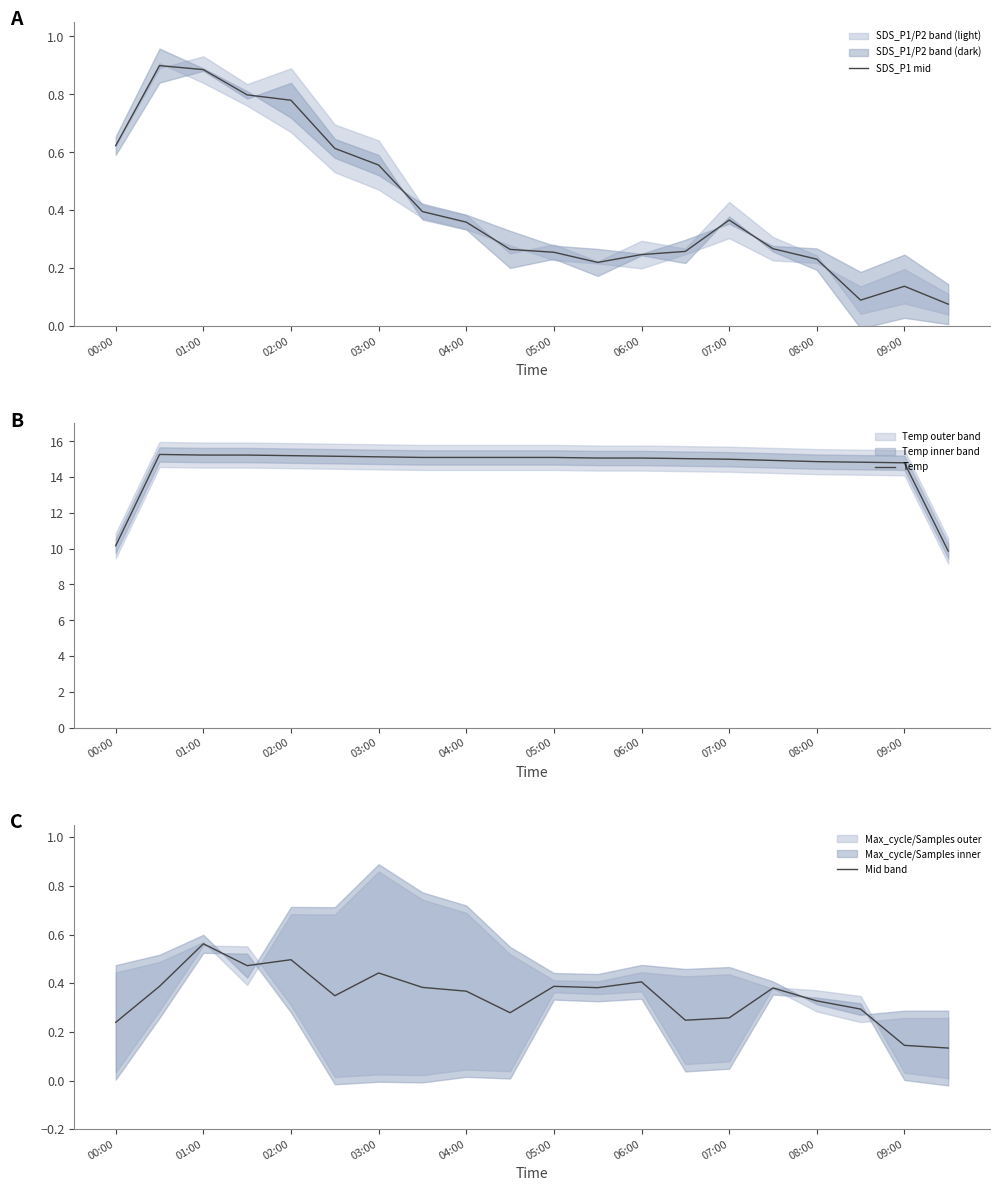

True or false: SDS_P1 mid has a value of 0.2 at 00:00.

False